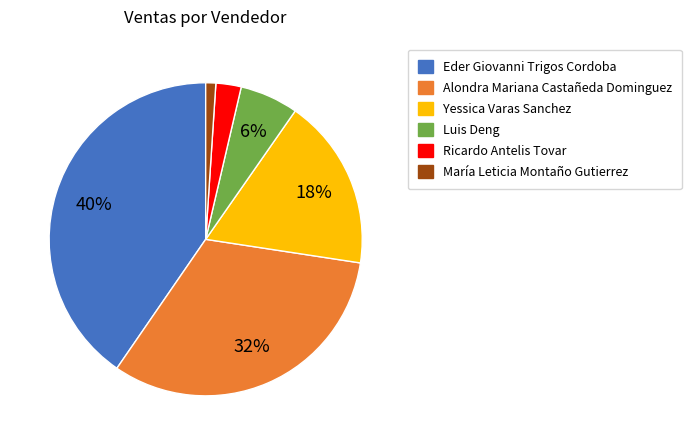

True or false: Eder Giovanni Trigos Cordoba accounts for 52% of the total.

False